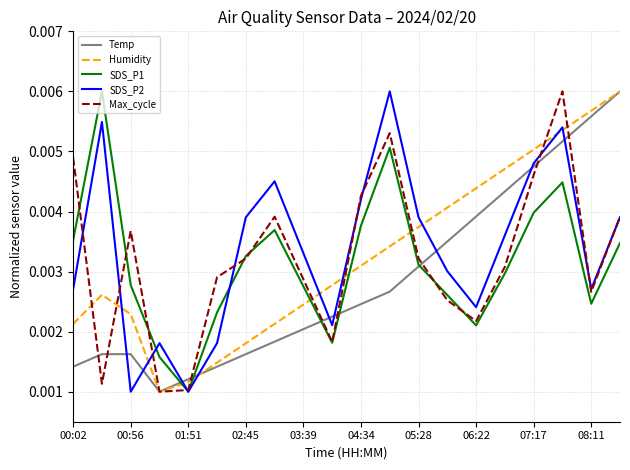

Reading left to right, list all the values displayed in this chart.

Temp: 0.0	0.0	0.0	0.0	0.0	0.0	0.0	0.0	0.0	0.0	0.0	0.0	0.0	0.0	0.0	0.0	0.0	0.0	0.0	0.0
Humidity: 0.0	0.0	0.0	0.0	0.0	0.0	0.0	0.0	0.0	0.0	0.0	0.0	0.0	0.0	0.0	0.0	0.0	0.0	0.0	0.0
SDS_P1: 0.0	0.0	0.0	0.0	0.0	0.0	0.0	0.0	0.0	0.0	0.0	0.0	0.0	0.0	0.0	0.0	0.0	0.0	0.0	0.0
SDS_P2: 0.0	0.0	0.0	0.0	0.0	0.0	0.0	0.0	0.0	0.0	0.0	0.0	0.0	0.0	0.0	0.0	0.0	0.0	0.0	0.0
Max_cycle: 0.0	0.0	0.0	0.0	0.0	0.0	0.0	0.0	0.0	0.0	0.0	0.0	0.0	0.0	0.0	0.0	0.0	0.0	0.0	0.0